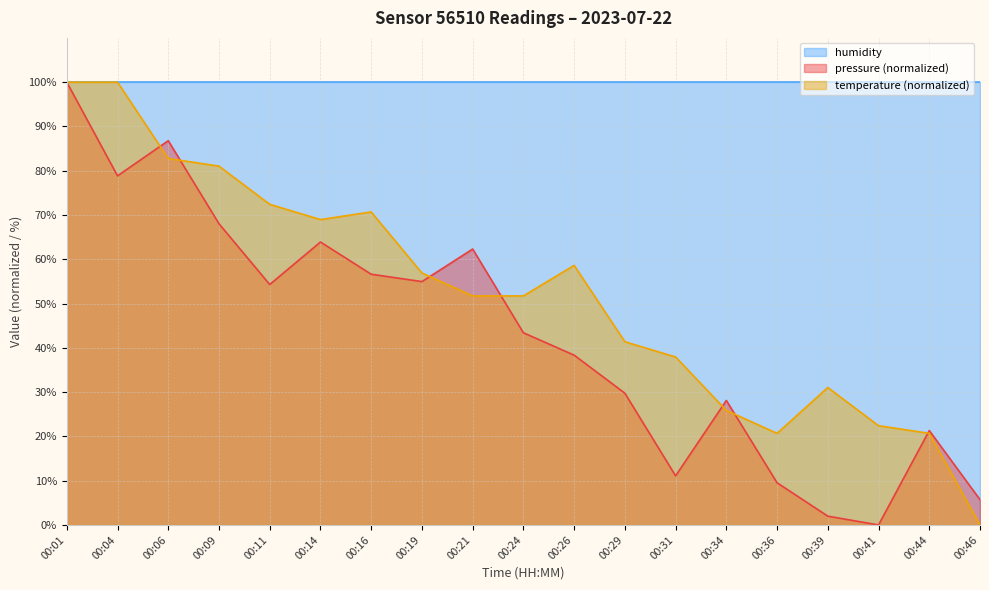

Where is pressure nearest to the value 49?

00:11